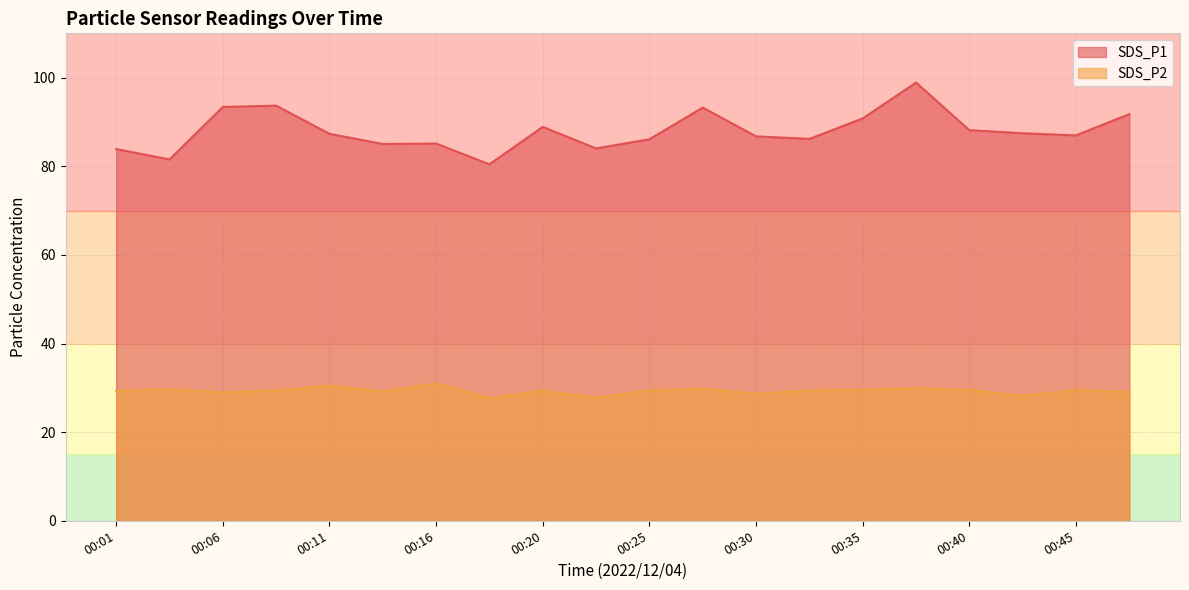

In SDS_P1, how many points are lower than both neighbors (excluding endpoints)?

6